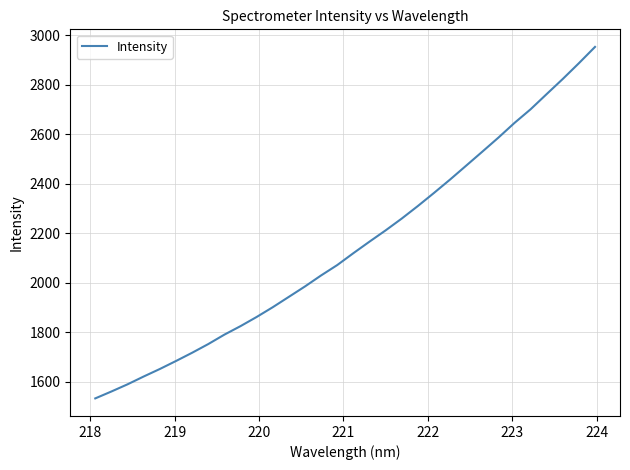

What is the difference between the maximum and minimum values?

1420.2